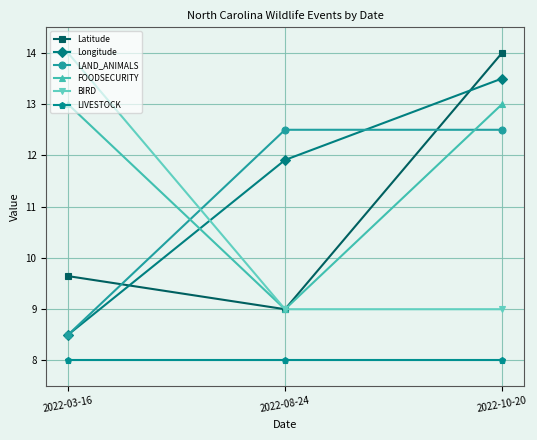

What is the difference between the highest and lowest values at 2022-03-16?

6.0